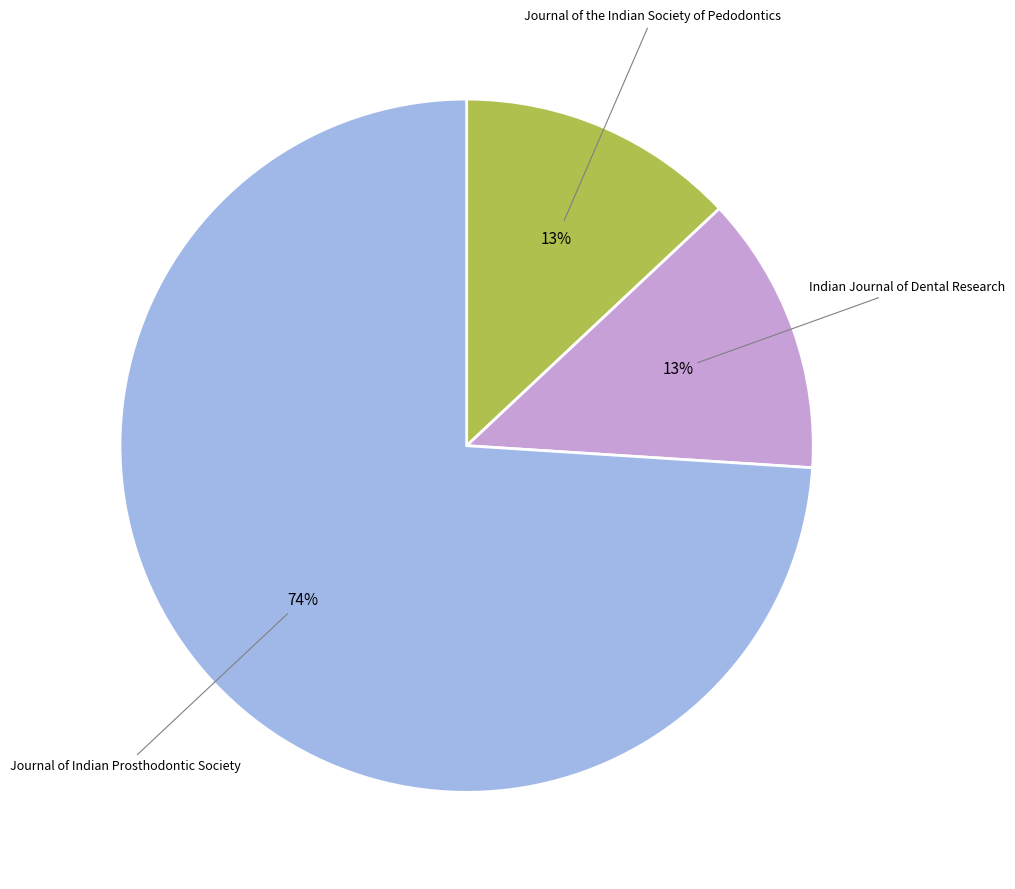

Count the number of slices in the pie.

3